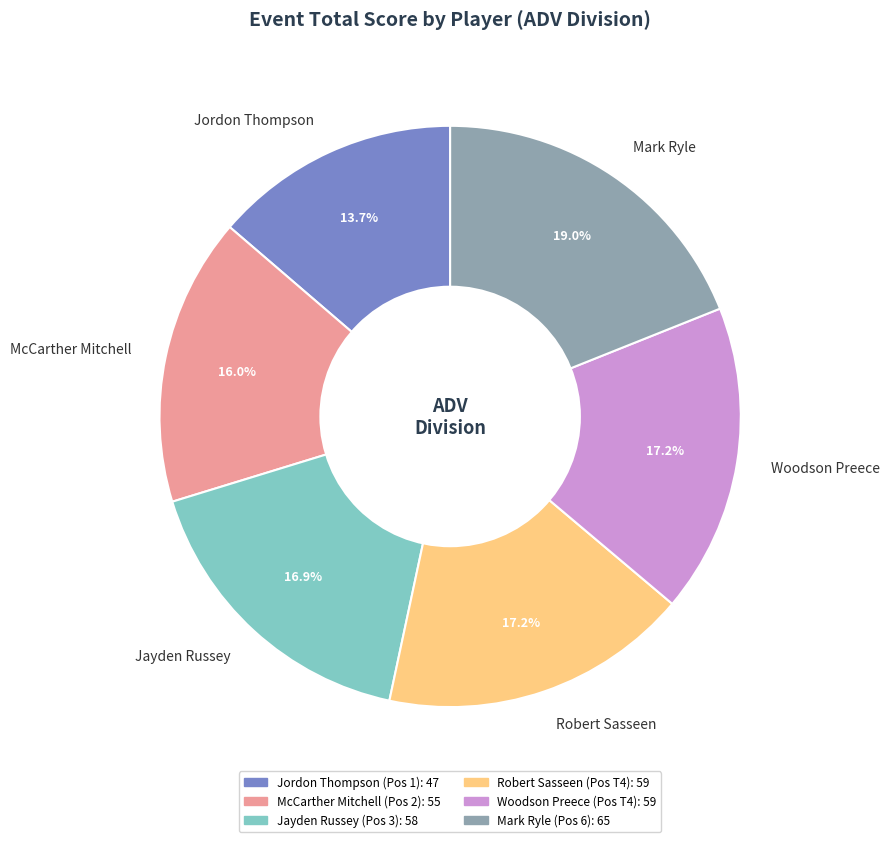

Which slice is the smallest?

Jordon Thompson